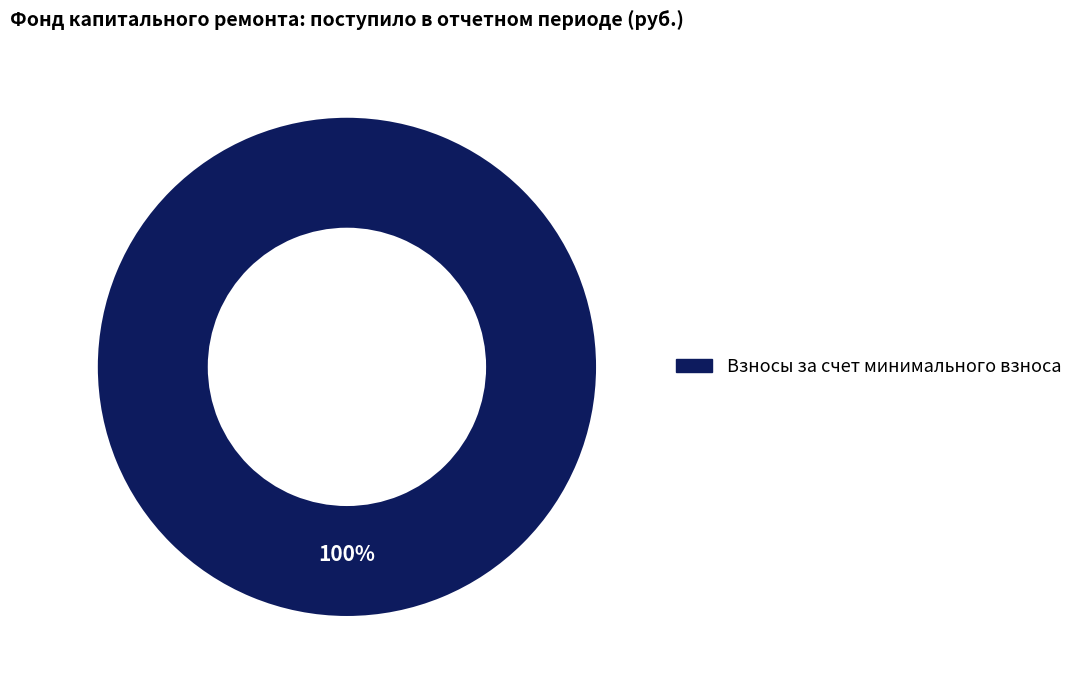

Does any single category account for the majority?

Yes